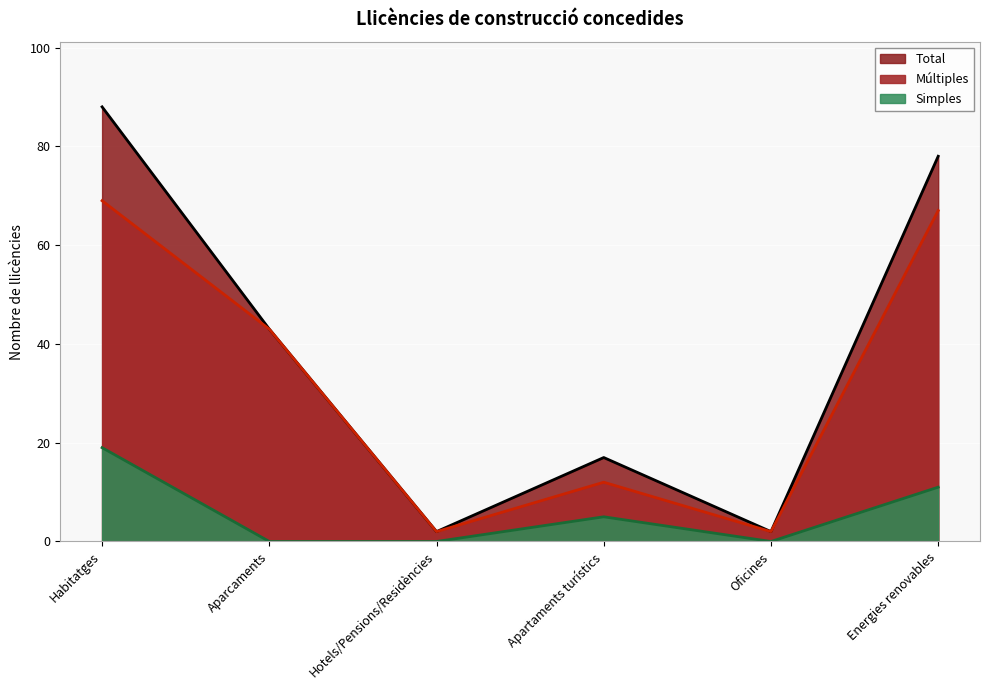

Which series has the largest range (max minus min)?

Múltiples